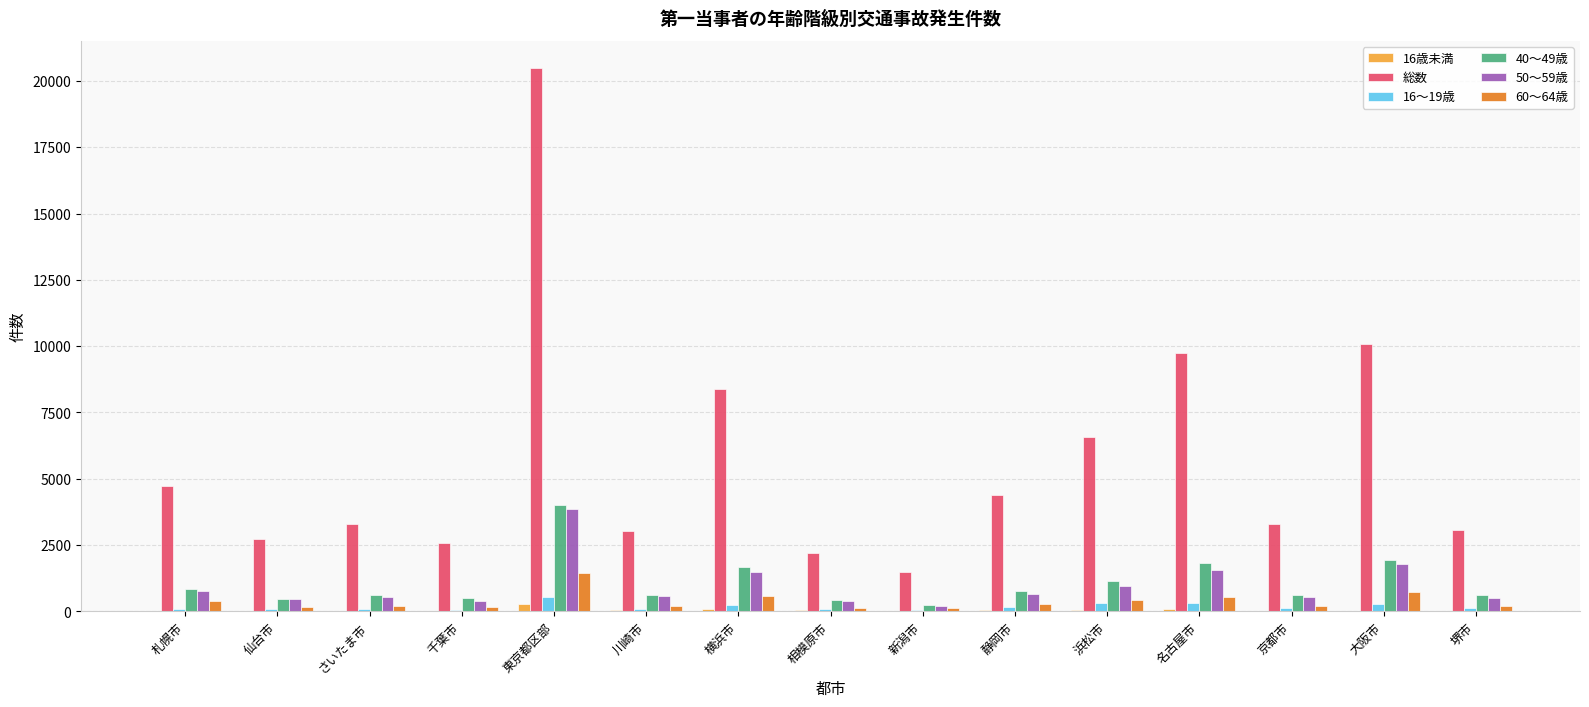

Which series has the largest total across all categories?

総数